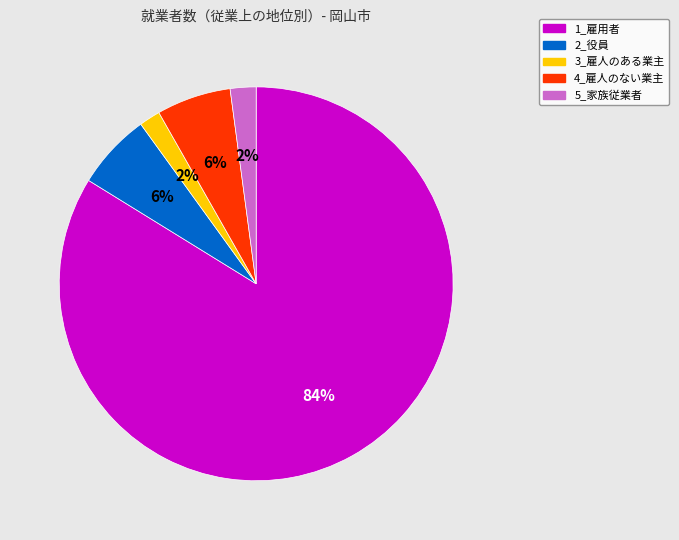

How many slices are in this pie chart?

5